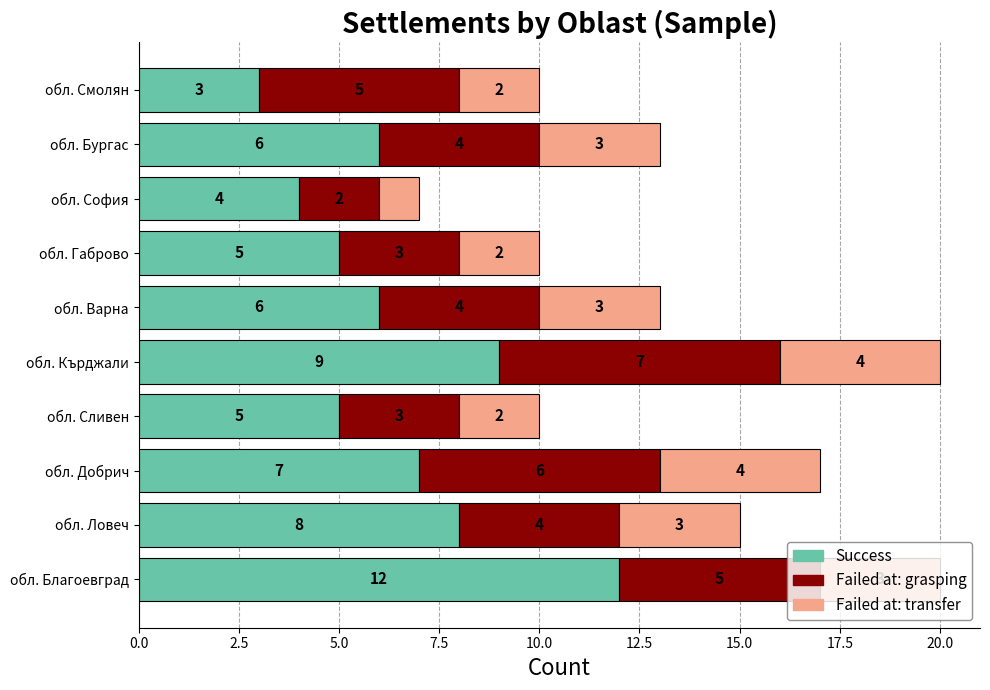

Which category has the lowest value in the Success series?

обл. Смолян